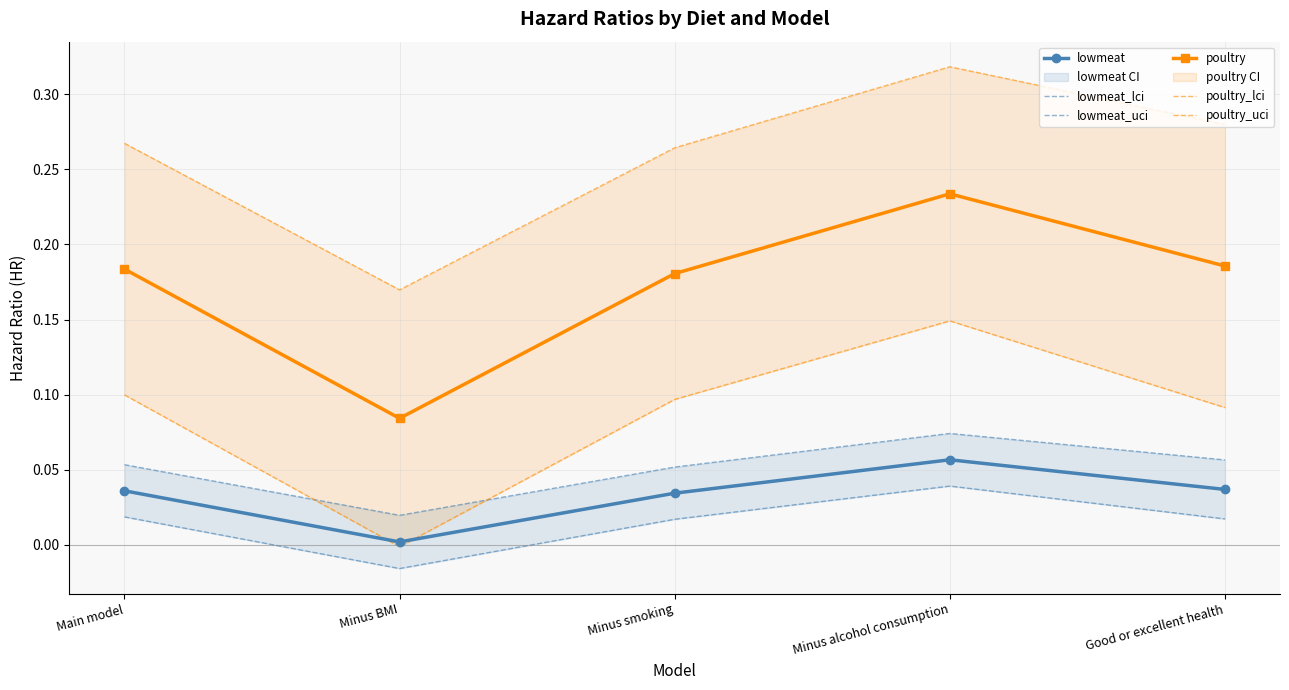

Reading right to left, extract all data points from this chart.

lowmeat: Good or excellent health=0.0	Minus alcohol consumption=0.1	Minus smoking=0.0	Minus BMI=0.0	Main model=0.0
lowmeat_lci: Good or excellent health=0.0	Minus alcohol consumption=0.0	Minus smoking=0.0	Minus BMI=-0.0	Main model=0.0
lowmeat_uci: Good or excellent health=0.1	Minus alcohol consumption=0.1	Minus smoking=0.1	Minus BMI=0.0	Main model=0.1
poultry: Good or excellent health=0.2	Minus alcohol consumption=0.2	Minus smoking=0.2	Minus BMI=0.1	Main model=0.2
poultry_lci: Good or excellent health=0.1	Minus alcohol consumption=0.1	Minus smoking=0.1	Minus BMI=-0.0	Main model=0.1
poultry_uci: Good or excellent health=0.3	Minus alcohol consumption=0.3	Minus smoking=0.3	Minus BMI=0.2	Main model=0.3